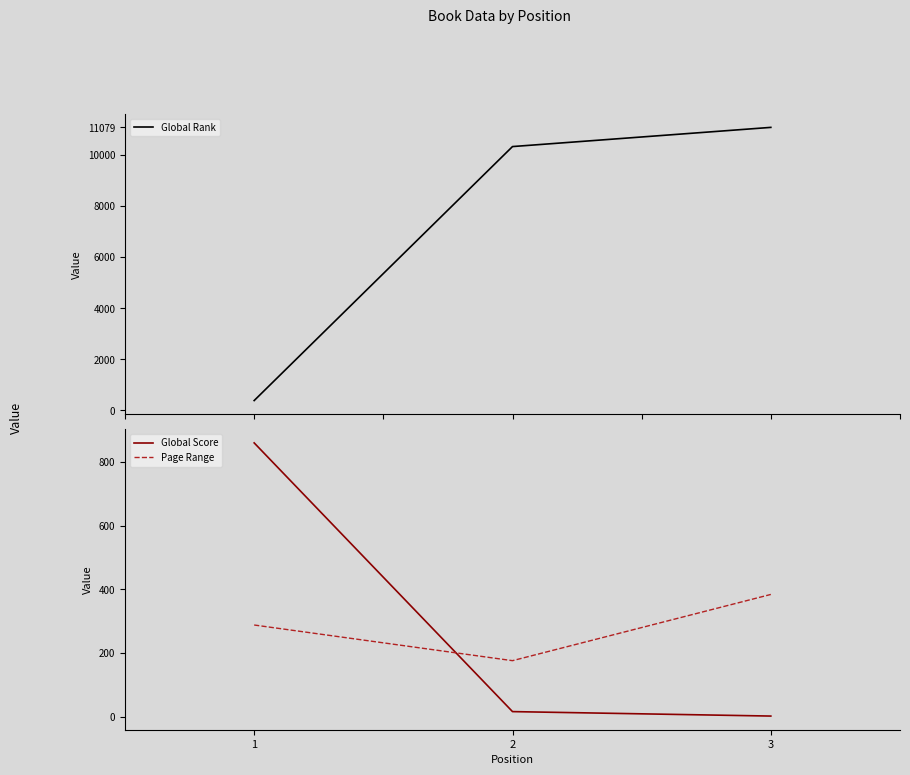

At which category does the chart reach its minimum across all series?

3